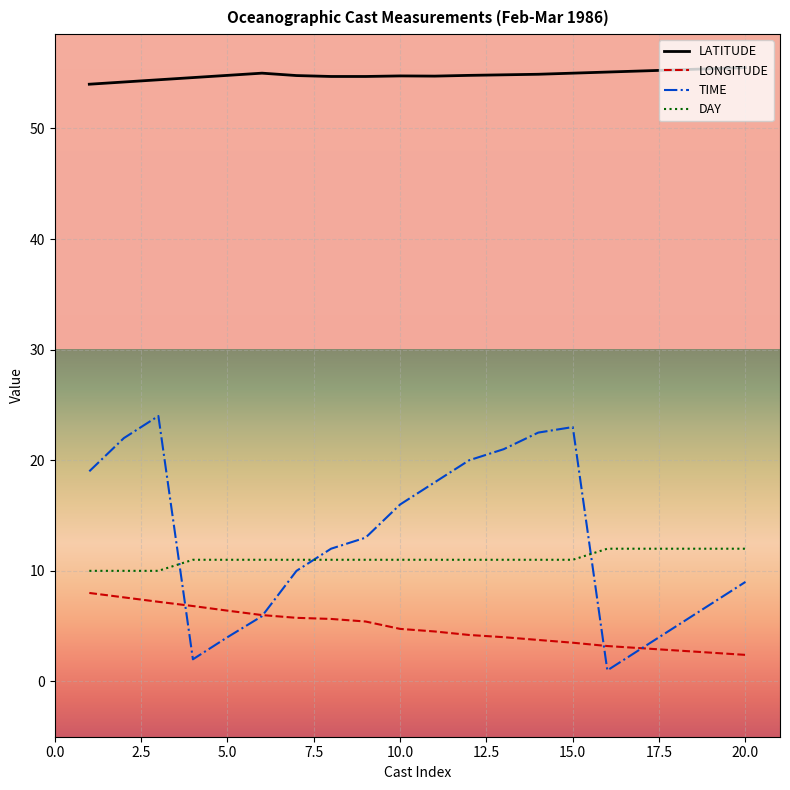

List the series in order of their peak value, lowest first.

LONGITUDE, DAY, TIME, LATITUDE